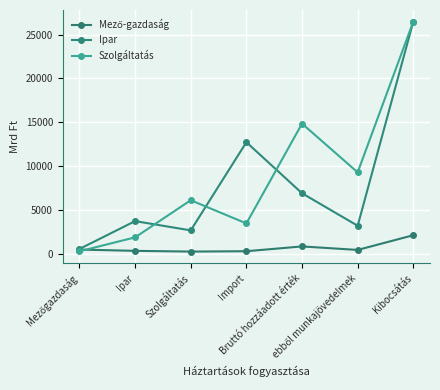

What is the label of the 2nd point from the left?

Ipar